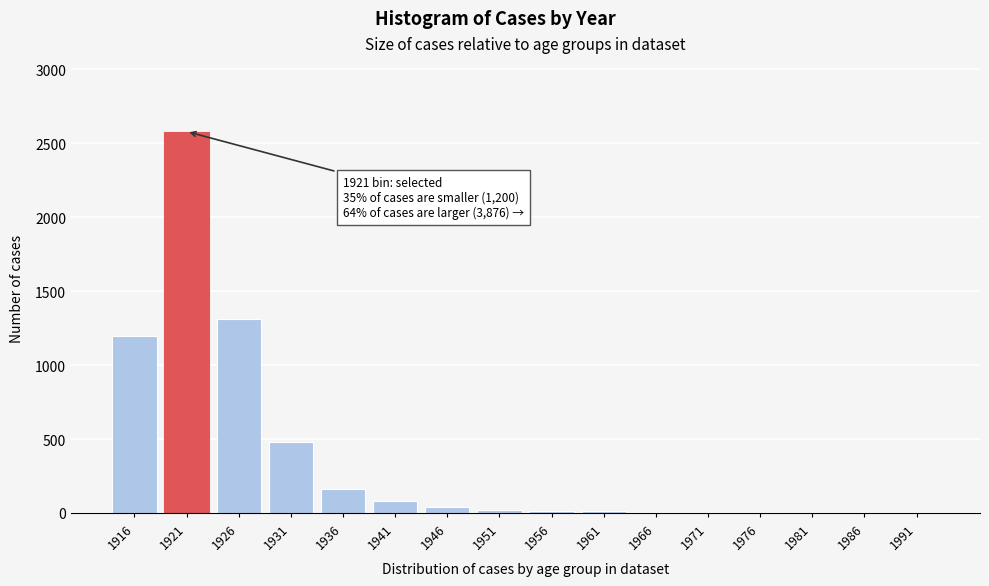

Approximately how many times larger is the value at 1926 compared to 1931?

2.7